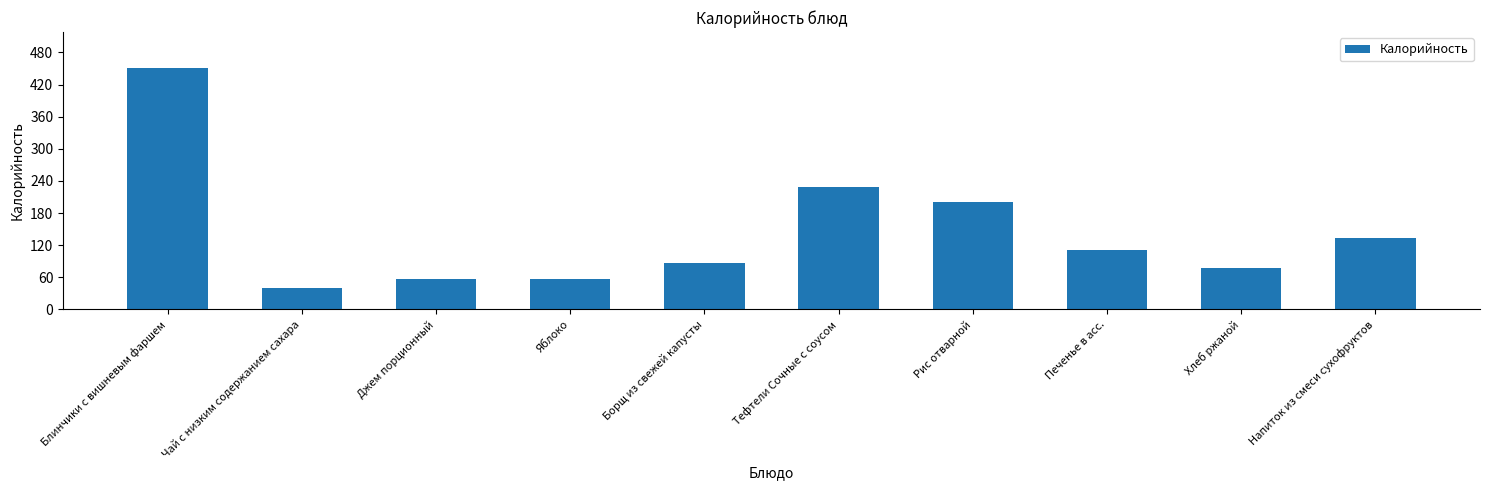

What is the difference between the maximum and minimum values?

410.6